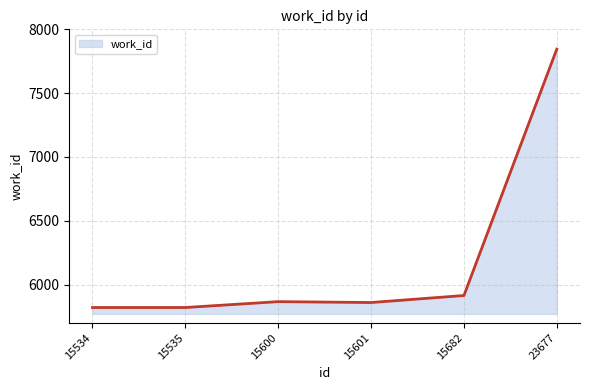

True or false: the data has more than 2 interior local peaks.

False